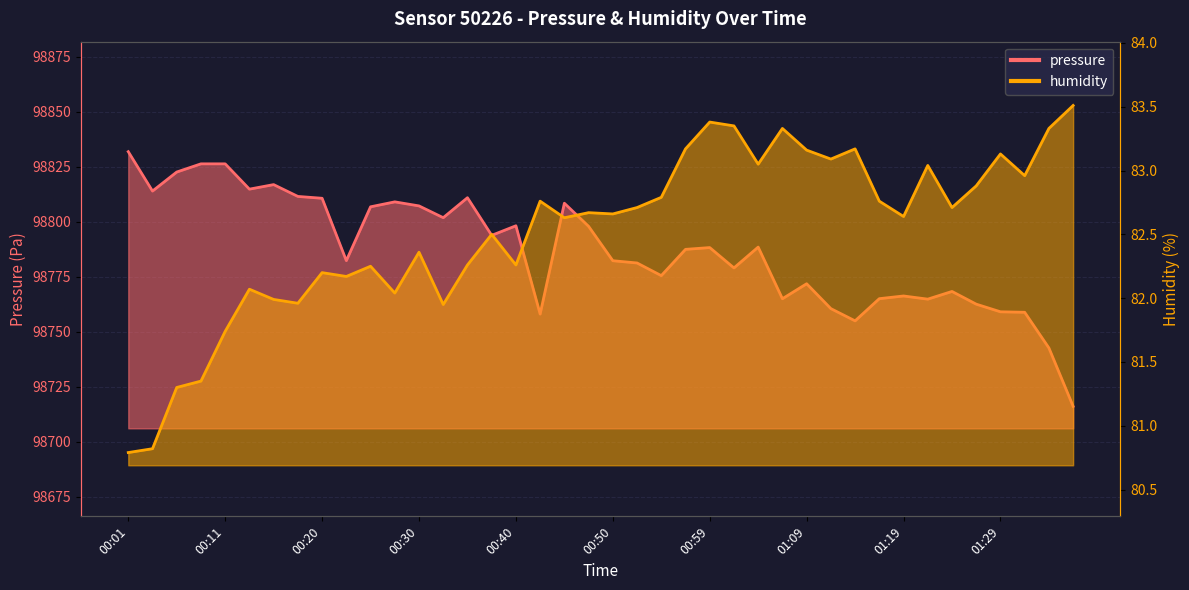

What is the difference between the maximum and second lowest values in the humidity series?

2.7